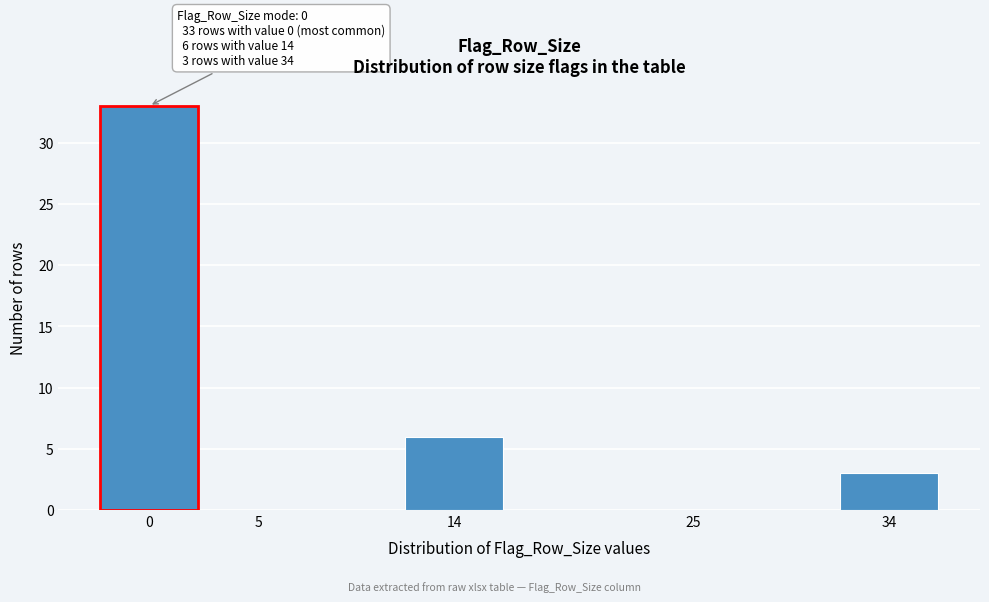

Reading left to right, transcribe all the data shown in this chart.

0=33	5=0	14=6	25=0	34=3